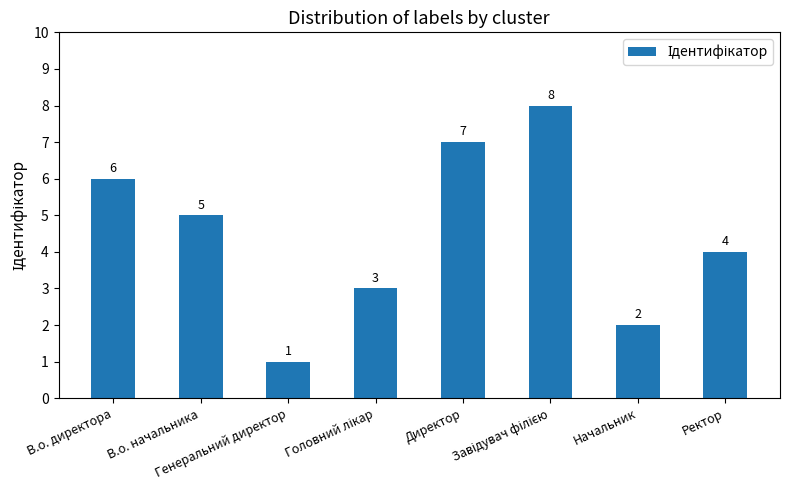

What is the sum of all values?

36